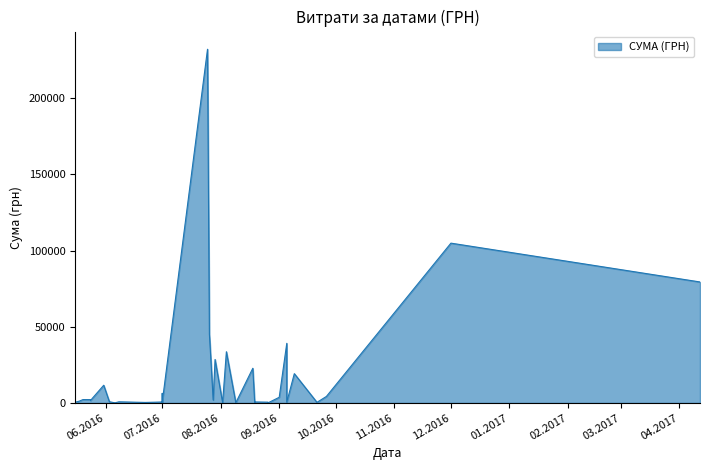

What is the difference between the maximum and minimum values?

232162.2